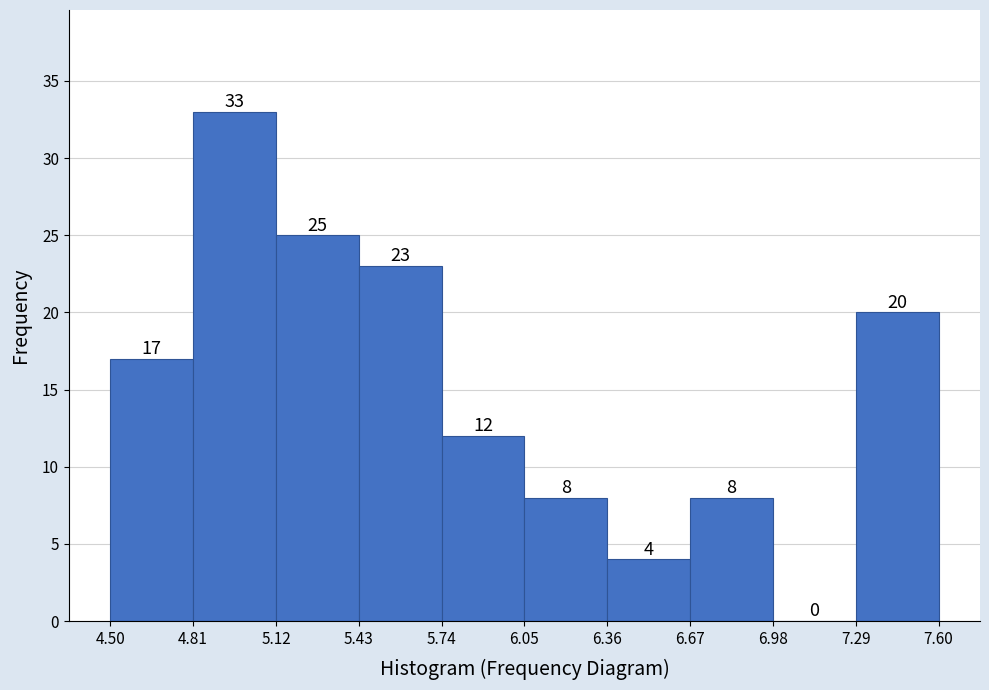

Reading left to right, list every bar in this chart as the range it spans on the x-axis followed by its height.

4.50 to 4.81: 17
4.81 to 5.12: 33
5.12 to 5.43: 25
5.43 to 5.74: 23
5.74 to 6.05: 12
6.05 to 6.36: 8
6.36 to 6.67: 4
6.67 to 6.98: 8
6.98 to 7.29: 0
7.29 to 7.60: 20